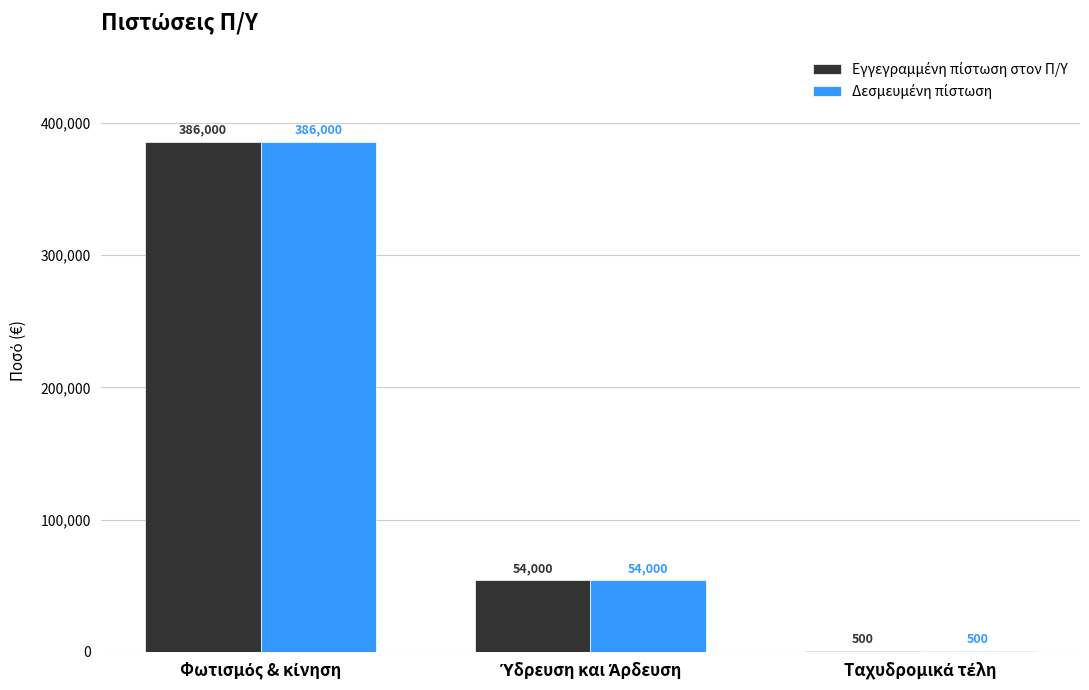

What is the maximum value shown in the chart?

386000